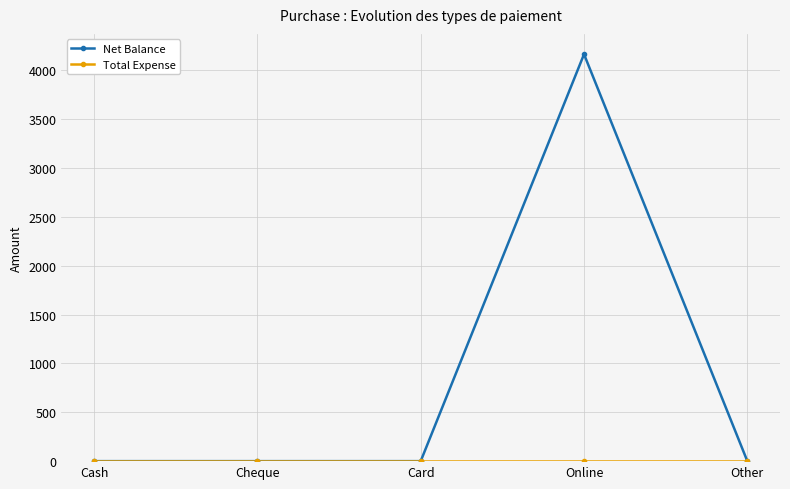

Which series has the largest total across all categories?

Net Balance